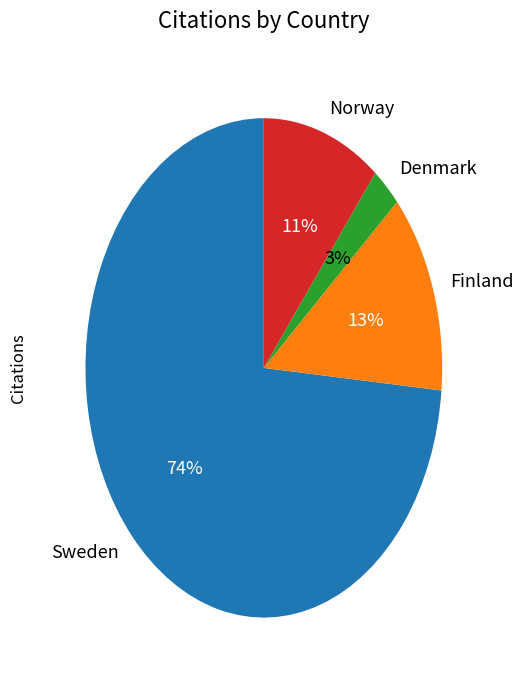

Does Finland account for over 50% of the chart?

No